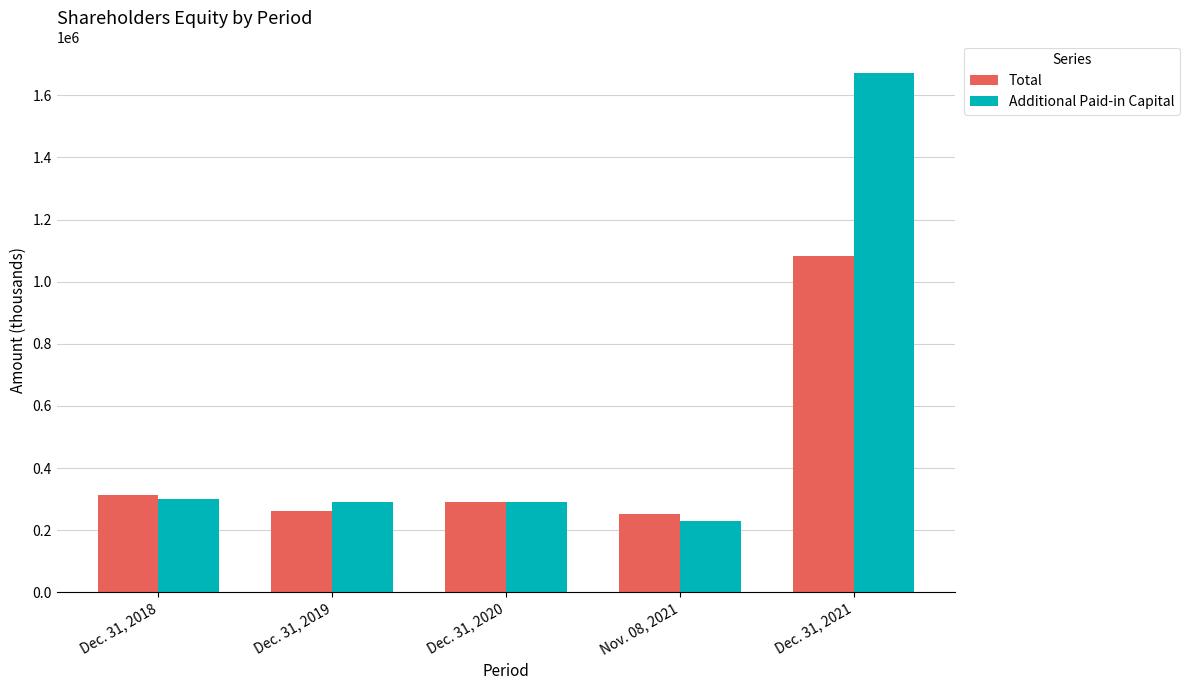

What is the difference between the Additional Paid-in Capital values at Dec. 31, 2021 and Dec. 31, 2019?

1380689